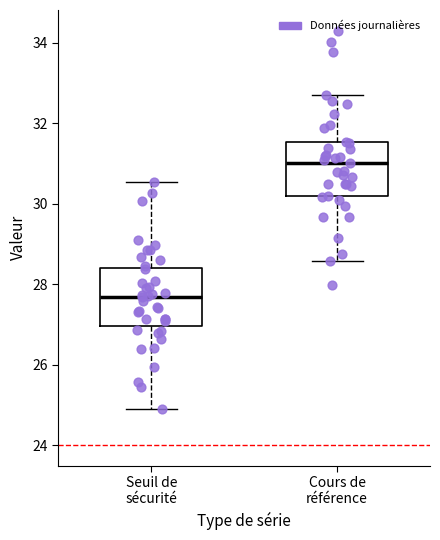

Which box's median line is the highest?

Cours de référence